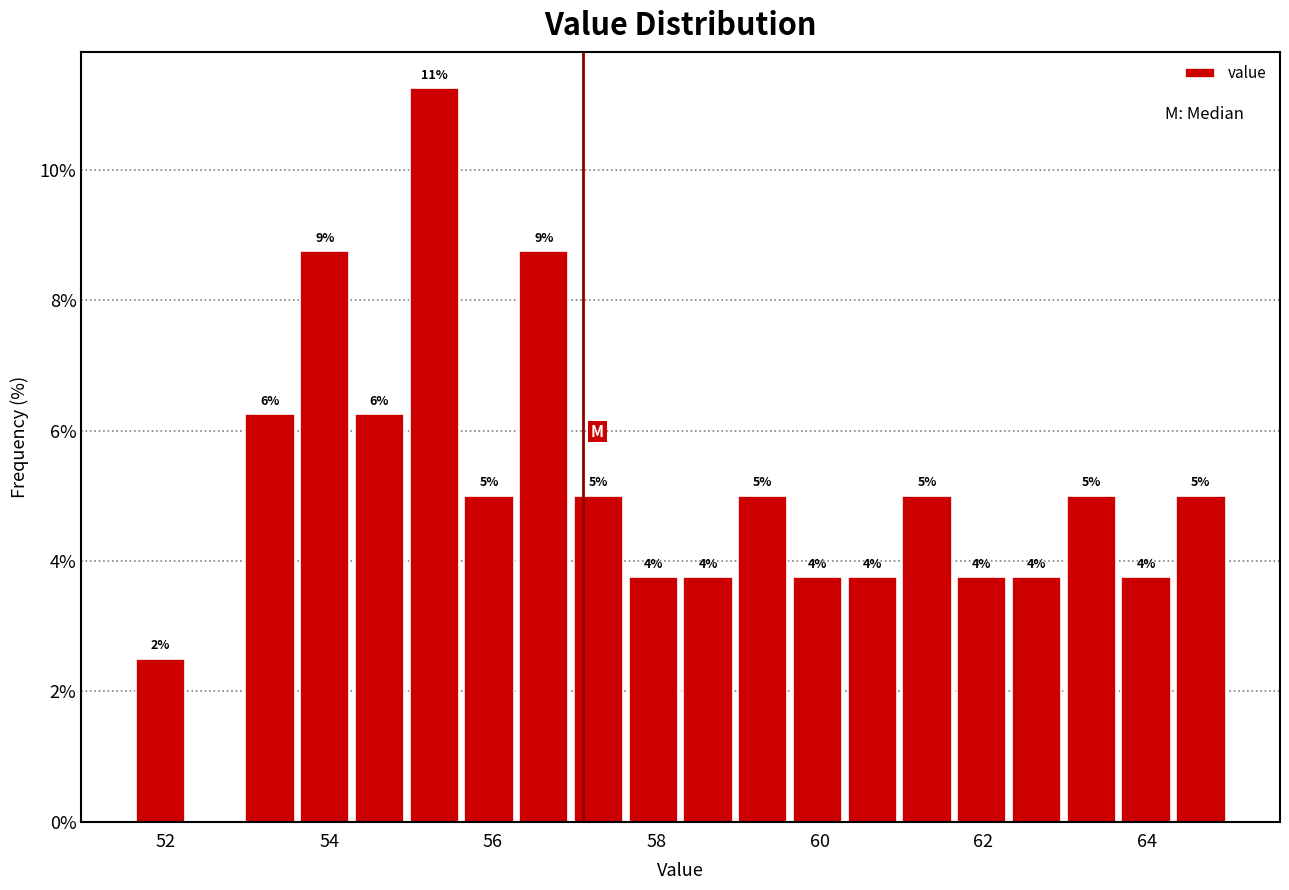

Read against the x-axis, roughly where is the centre of the tallest bar?

55.2